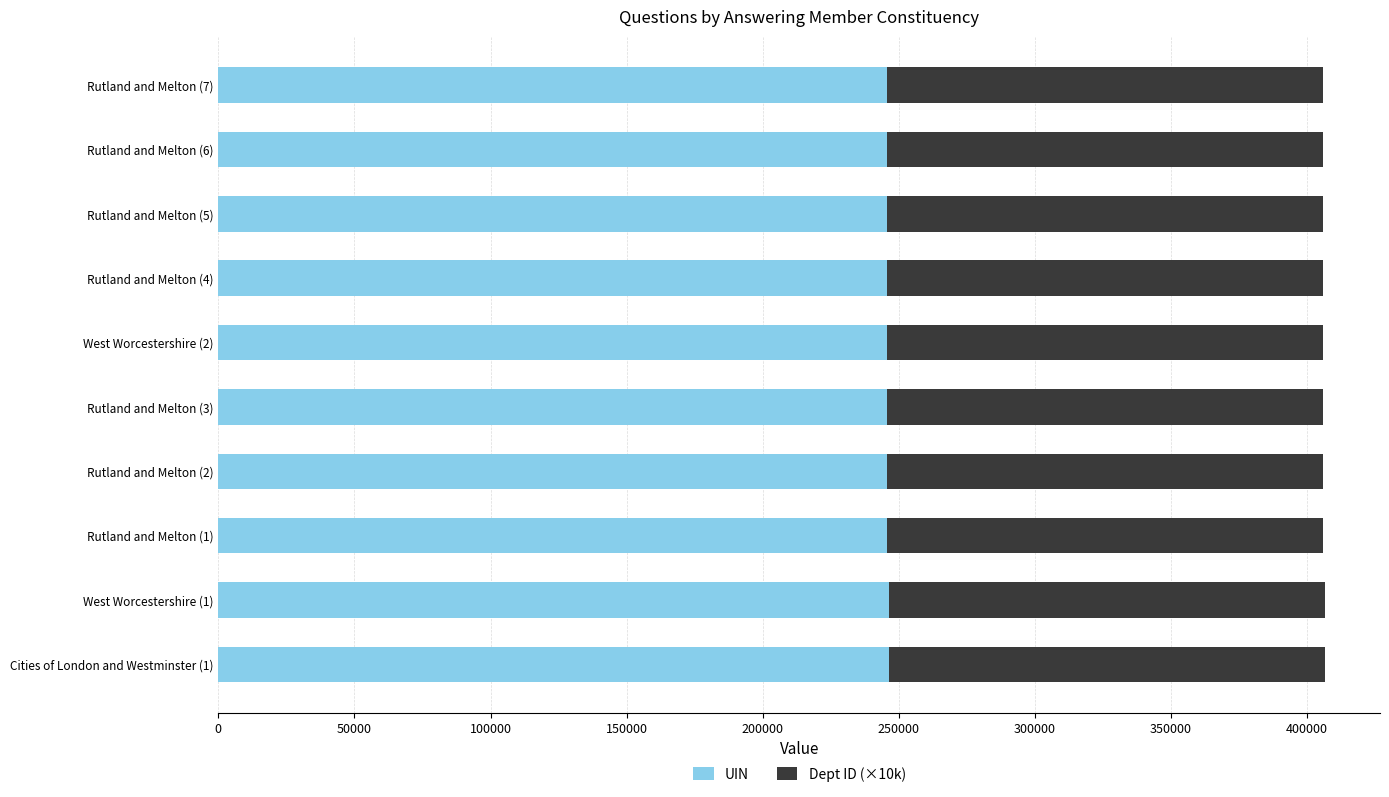

What is the lowest value of the UIN series?

245693